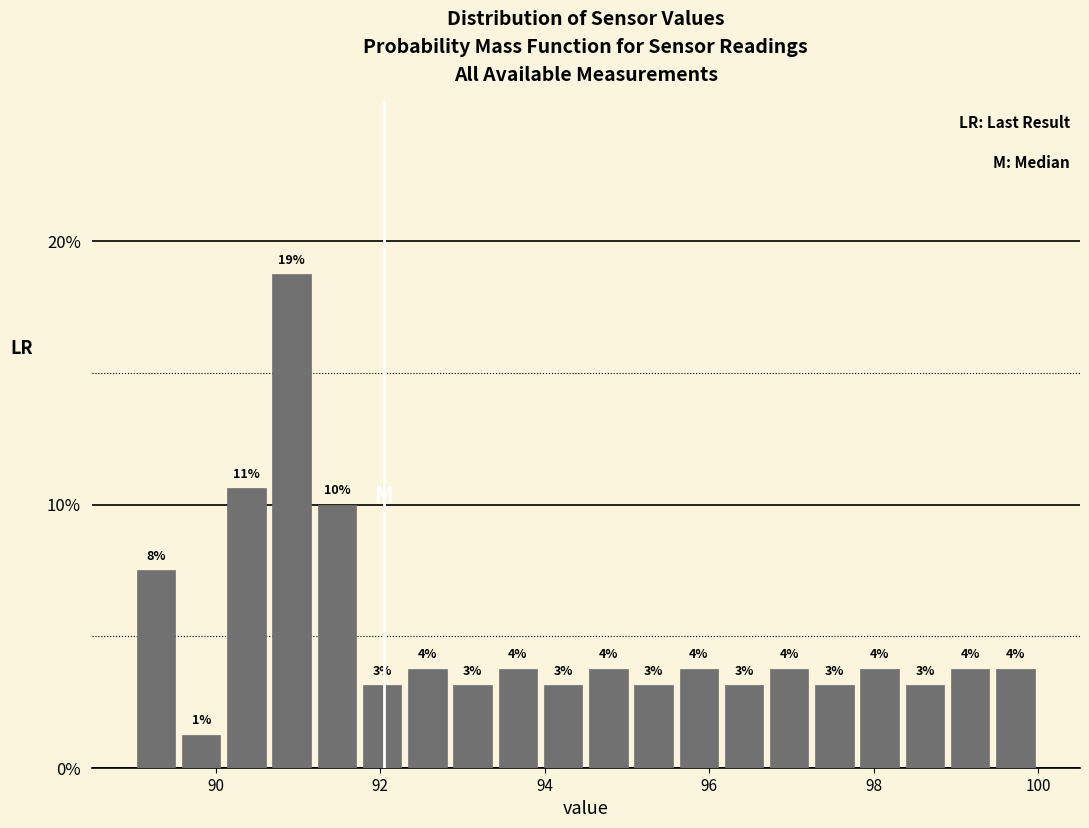

Around what value on the x-axis is the tallest bar? Give the approximate position of its centre, as read against the axis.

91.0